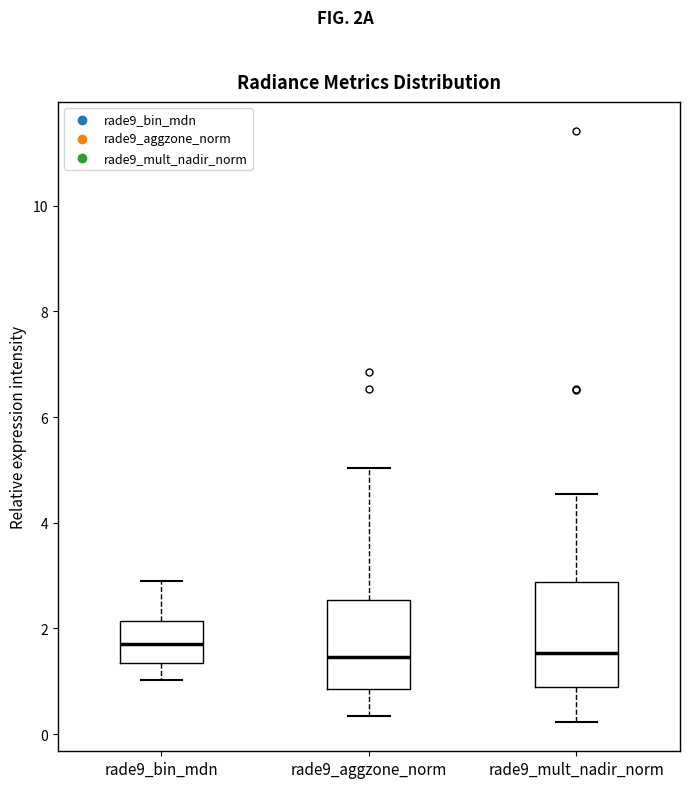

Reading left to right, transcribe this box plot: for each box, give where its median line is, the range the box spans, and where its two whiskers end, as read against the y-axis. The values are not printed on the chart, so give them approximately, as read against the axis.

rade9_bin_mdn: median 1.8, box 1.4 to 2.2, whiskers 1.0 to 2.8
rade9_aggzone_norm: median 1.4, box 0.8 to 2.6, whiskers 0.4 to 5.0
rade9_mult_nadir_norm: median 1.6, box 0.8 to 2.8, whiskers 0.2 to 4.6